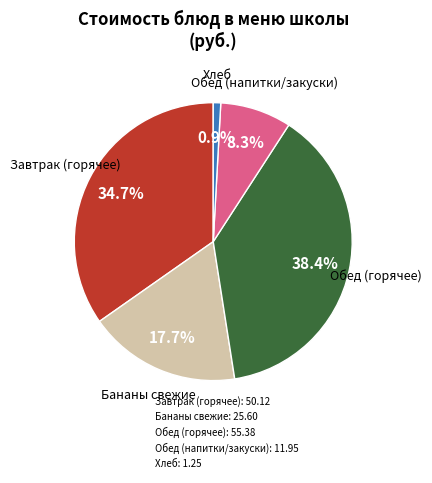

Is there any slice that represents more than half of the pie?

No